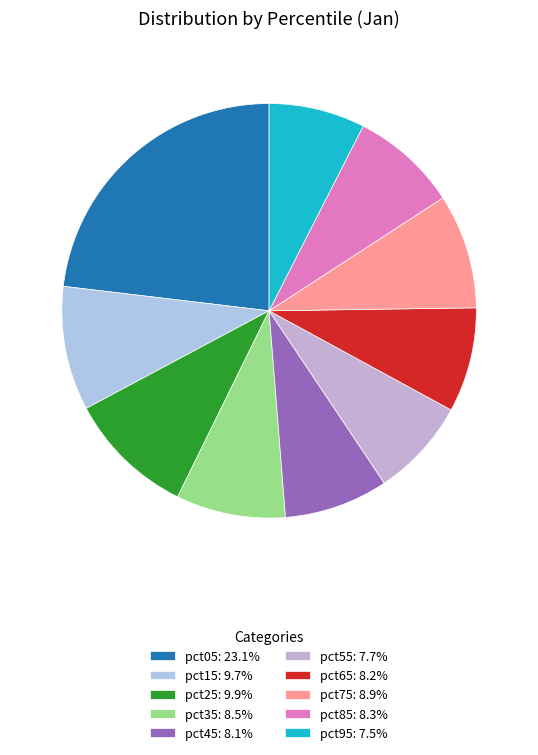

True or false: pct35 accounts for 1% of the total.

False